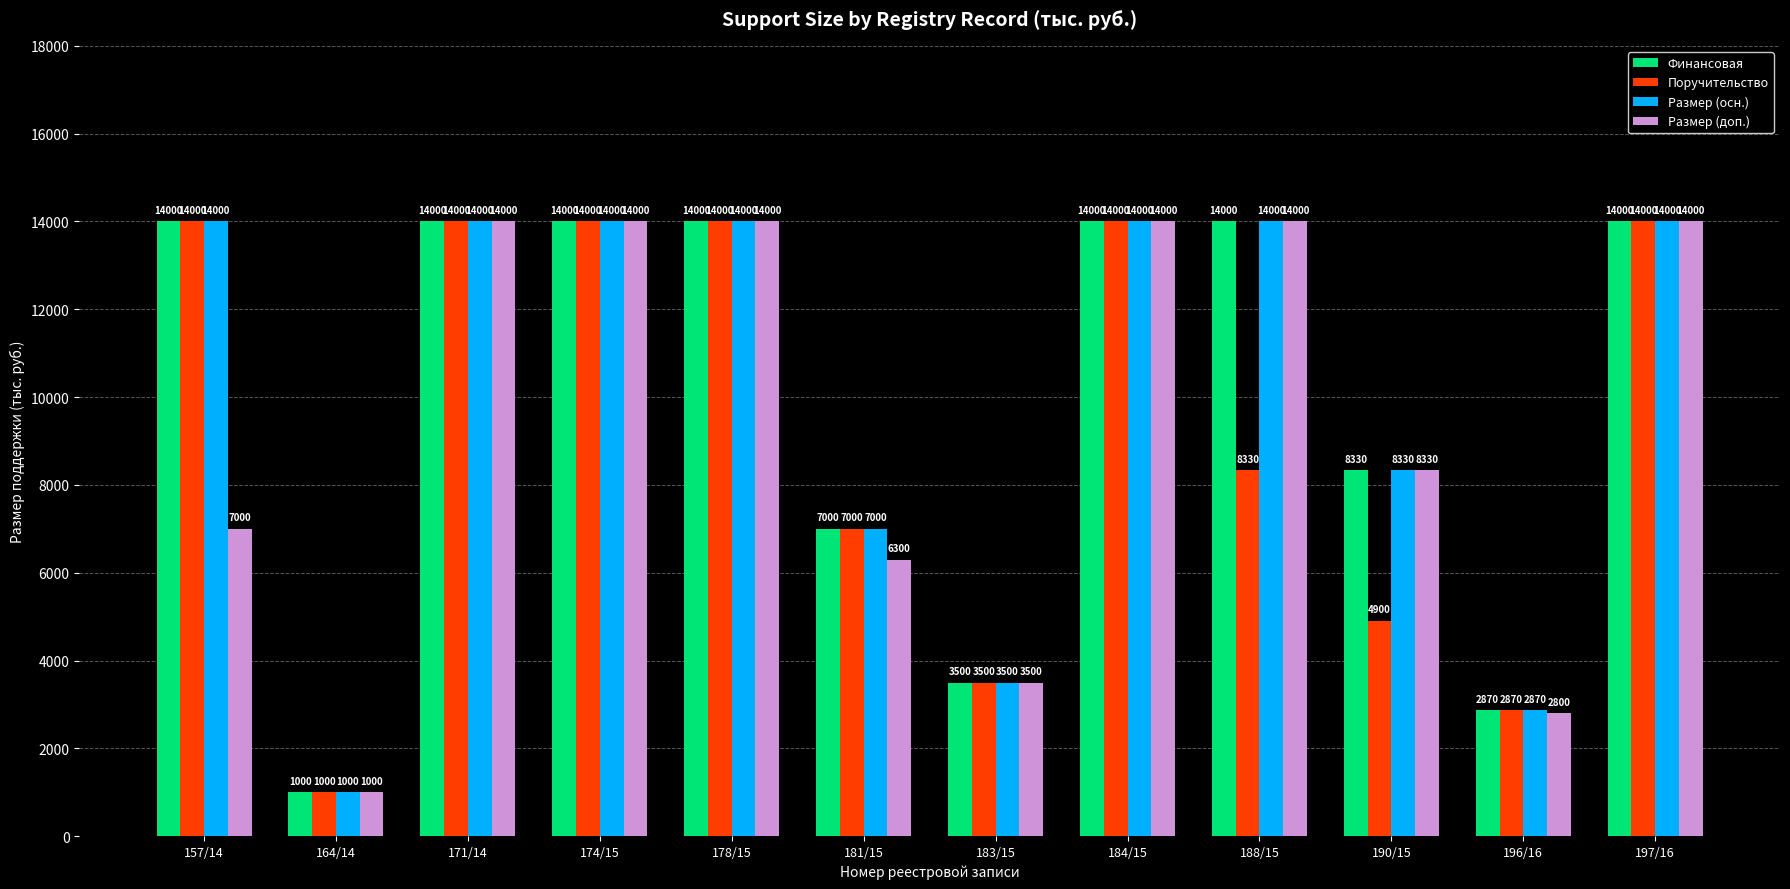

Between 157/14 and 174/15, which series saw the biggest shift?

Размер (доп.)